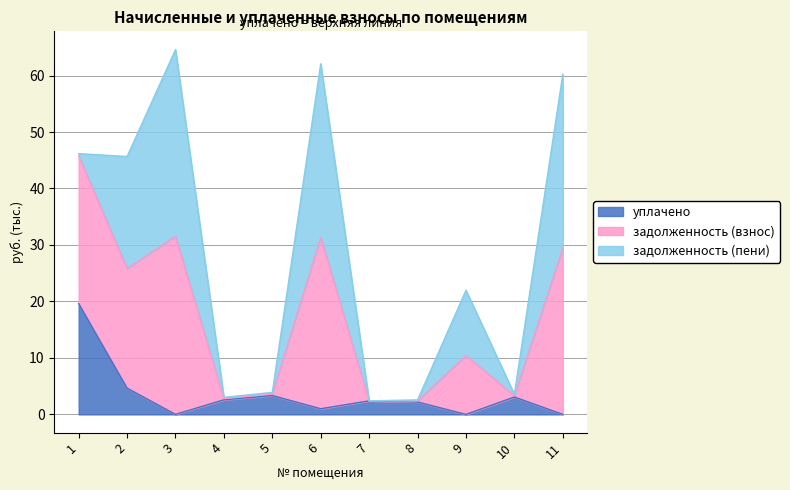

The value of уплачено at 9 is 7.3. True or false?

False